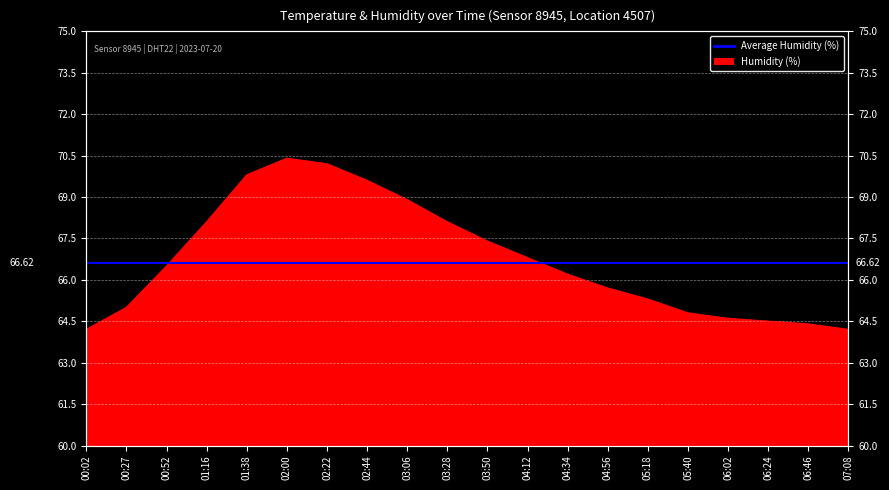

At which category does the chart reach its minimum across all series?

00:02